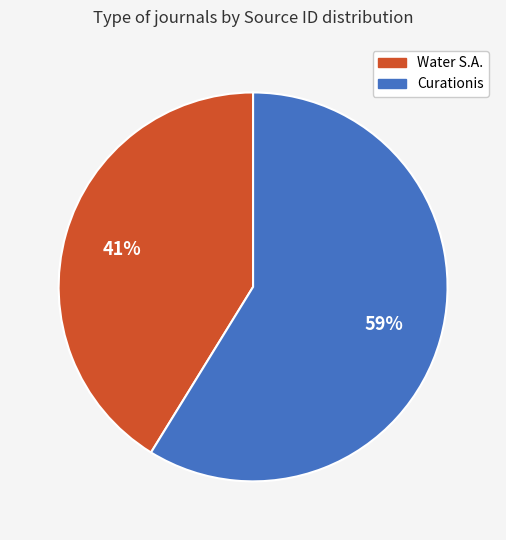

To the nearest percent, what percentage of the pie is Curationis?

59%